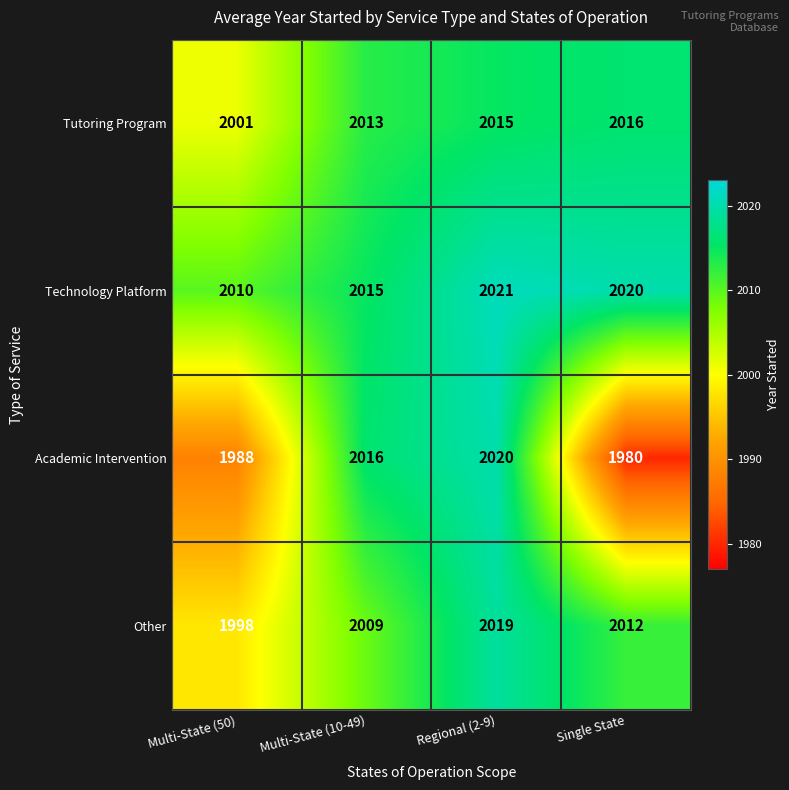

Where does the Other series first go above 2012?

Regional (2-9)